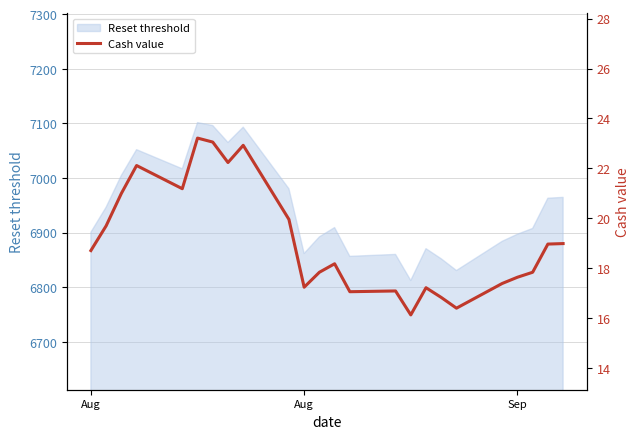

What is the difference between the maximum and minimum values?

7.1